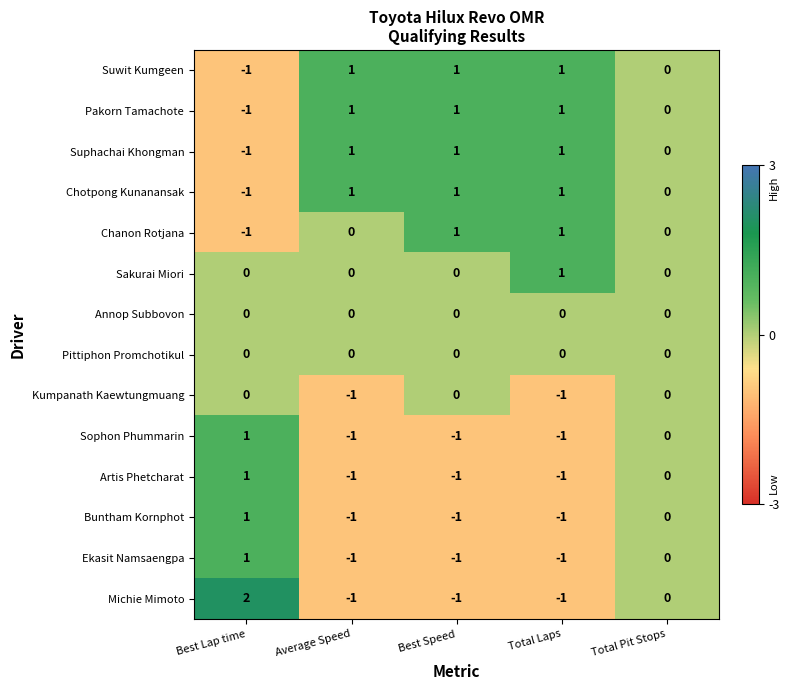

What is the difference between the highest and lowest values at Best Speed?

2